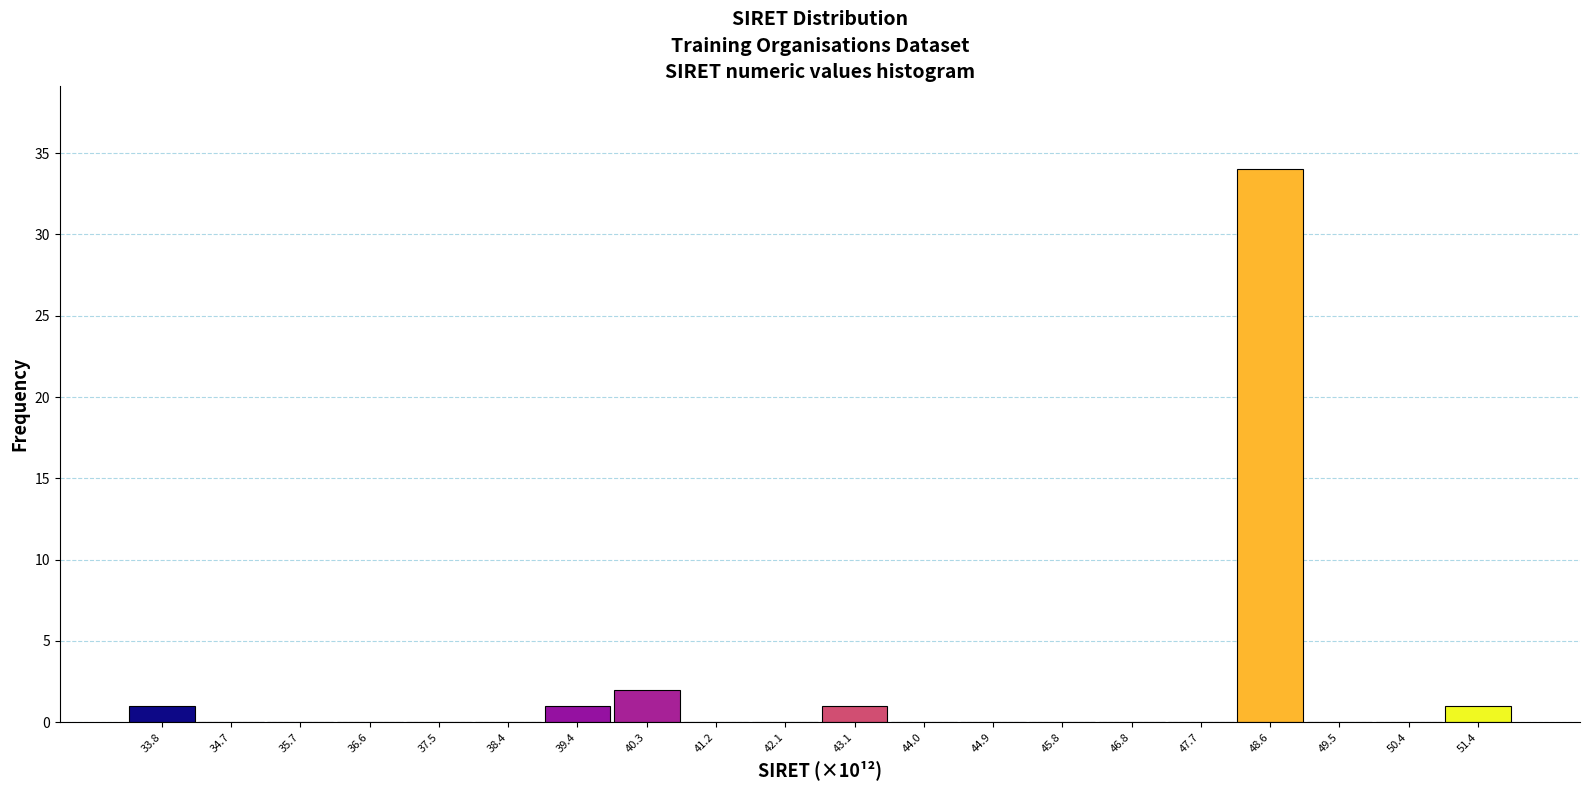

What is the height of the bar covering 48.1 to 49.1 on the x-axis? Neither the bar edges nor the heights are printed on the chart, so give them approximately, as read against the axes.

34